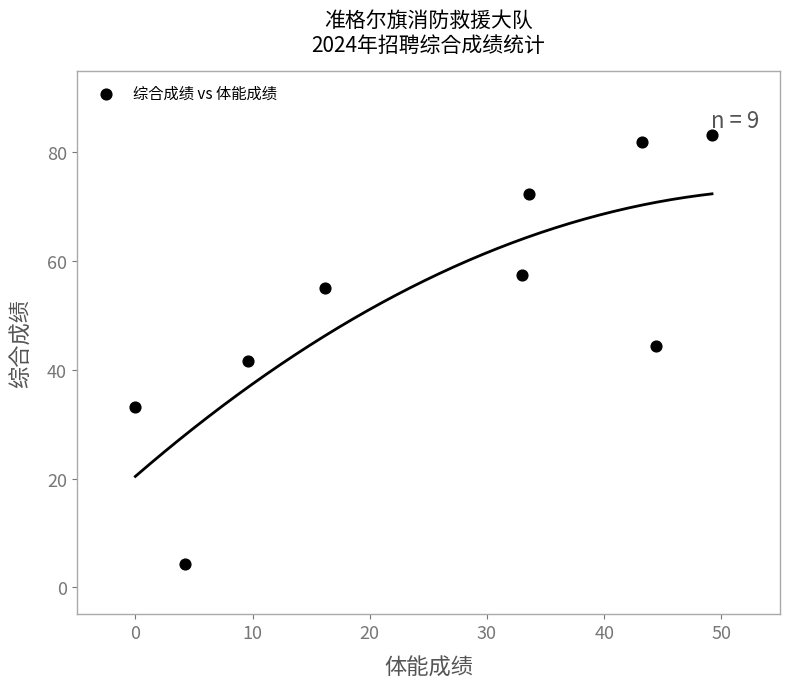

What is the range of Y values (max minus min)?

79.0